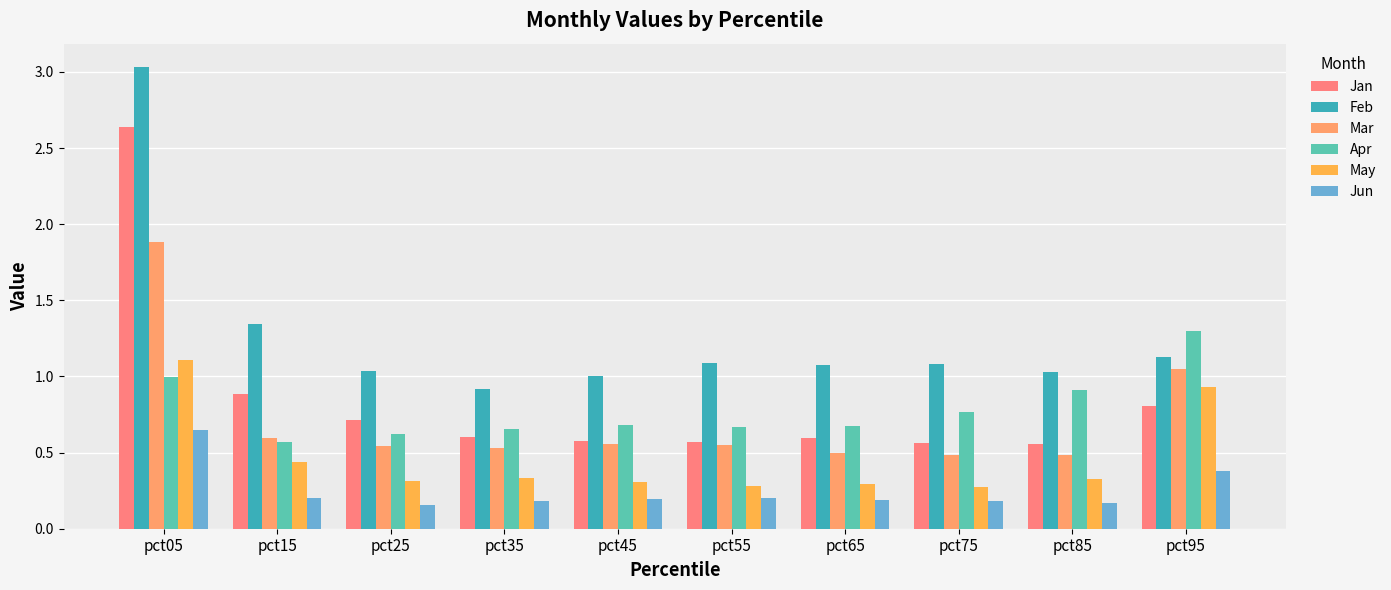

How many categories are shown in the chart?

10